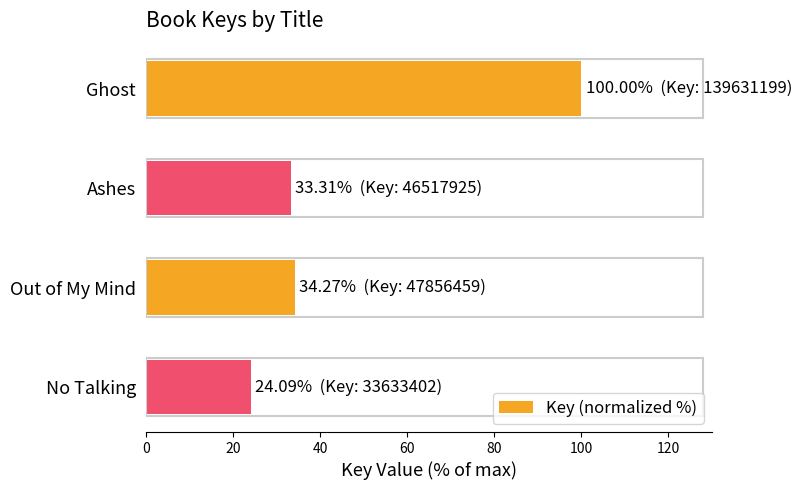

What is the average value?

47.9